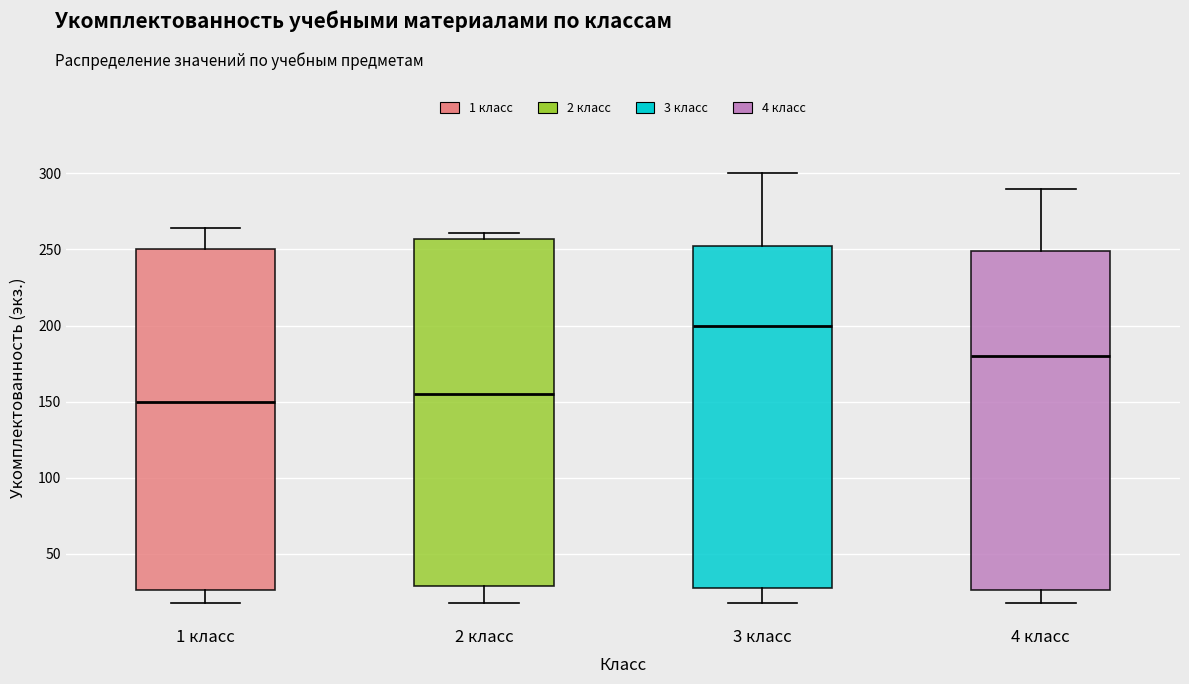

Reading left to right, transcribe this box plot: for each box, give where its median line is, the range the box spans, and where its two whiskers end, as read against the y-axis. The values are not printed on the chart, so give them approximately, as read against the axis.

1 класс: median 150, box 25 to 250, whiskers 20 to 265
2 класс: median 155, box 30 to 255, whiskers 20 to 260
3 класс: median 200, box 30 to 255, whiskers 20 to 300
4 класс: median 180, box 25 to 250, whiskers 20 to 290